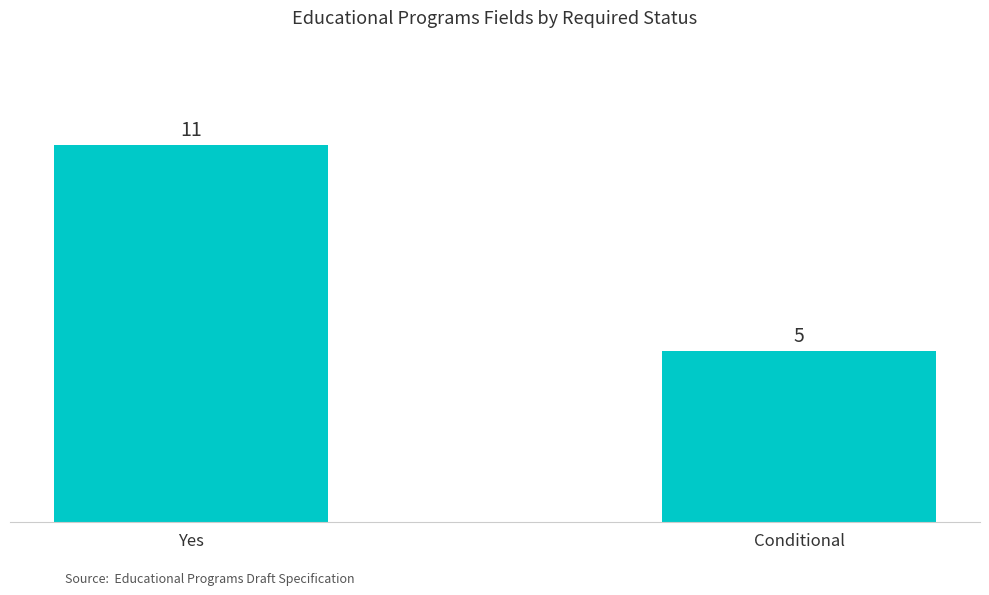

What is the smallest value displayed?

5